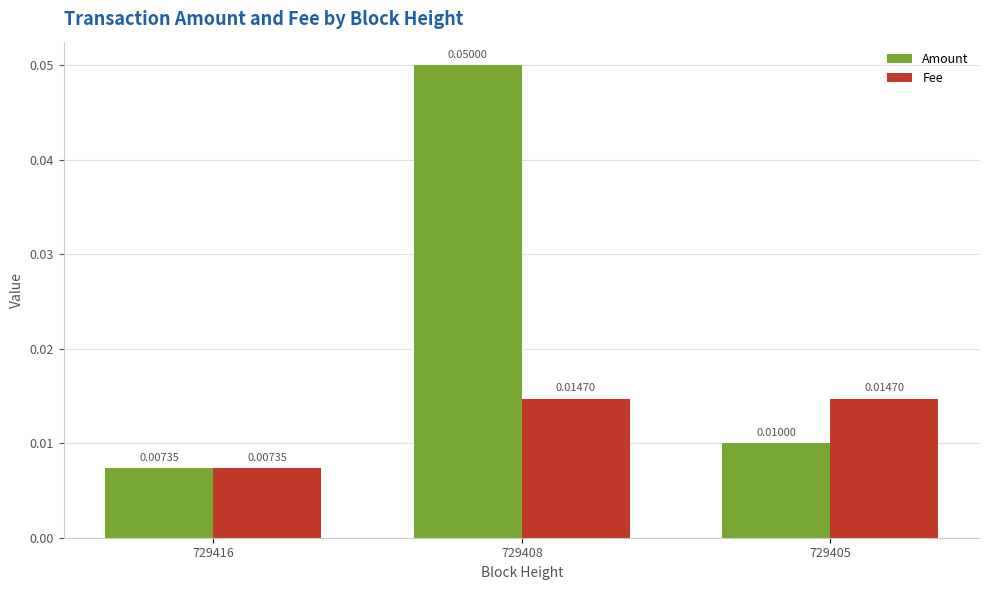

Rank the series by their maximum value, from highest to lowest.

Amount, Fee